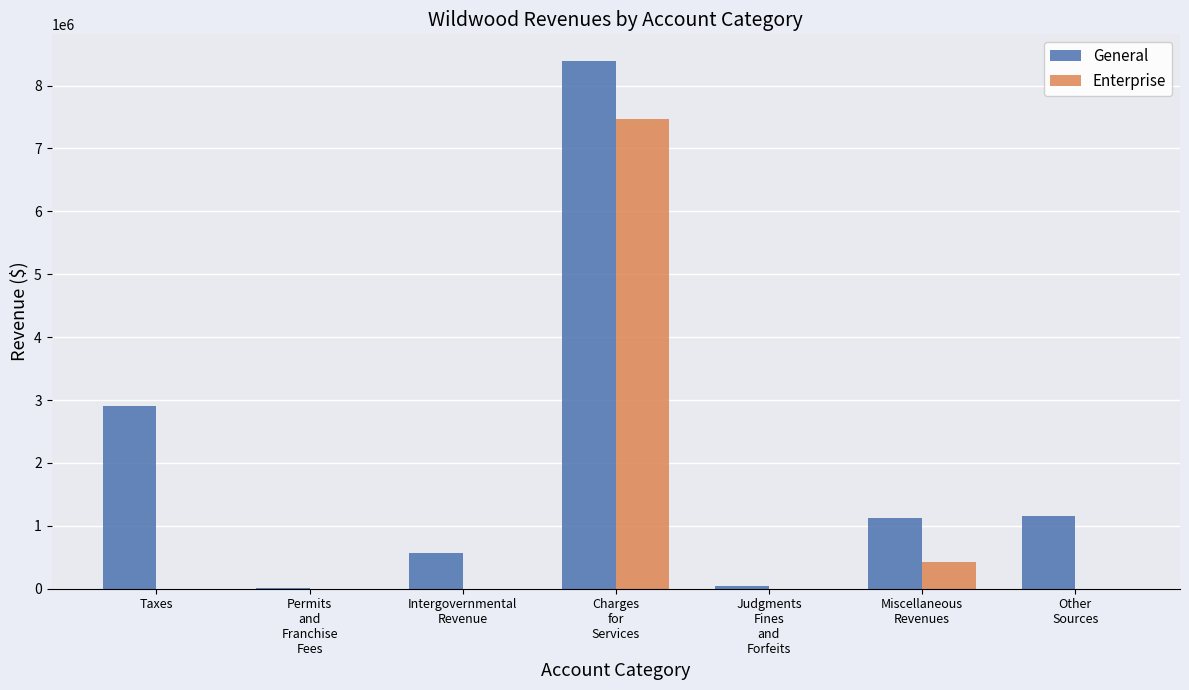

Which series has the largest total across all categories?

General